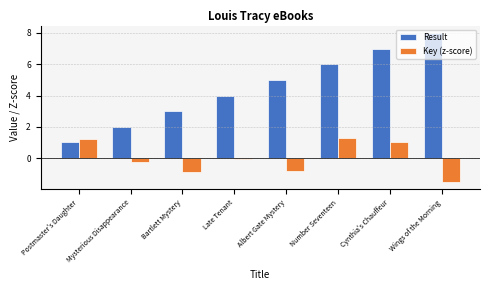

What are all the series names shown in the legend?

Result, Key (z-score)